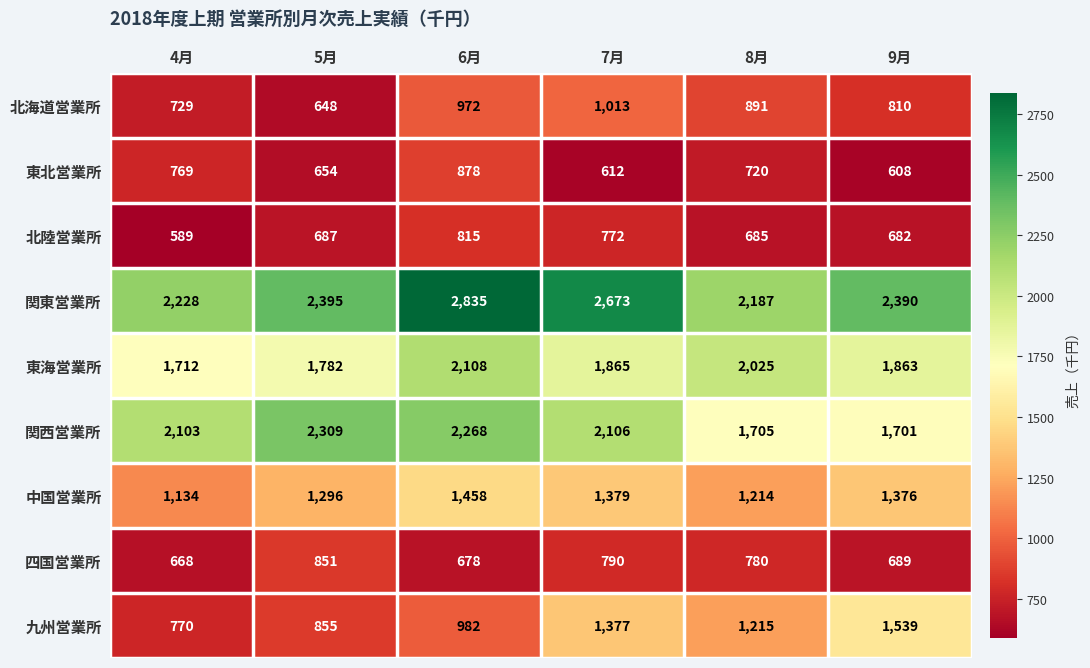

Rank the series by their maximum value, from lowest to highest.

北陸営業所, 四国営業所, 東北営業所, 北海道営業所, 中国営業所, 九州営業所, 東海営業所, 関西営業所, 関東営業所